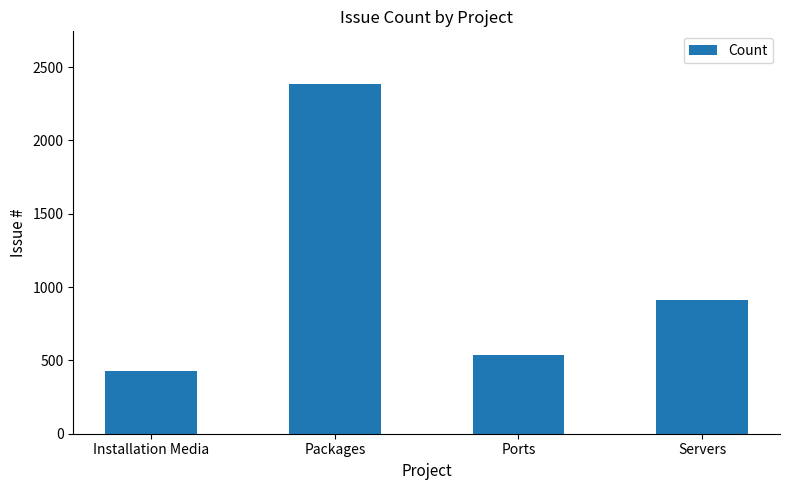

Reading right to left, transcribe all the data shown in this chart.

915	539	2386	430